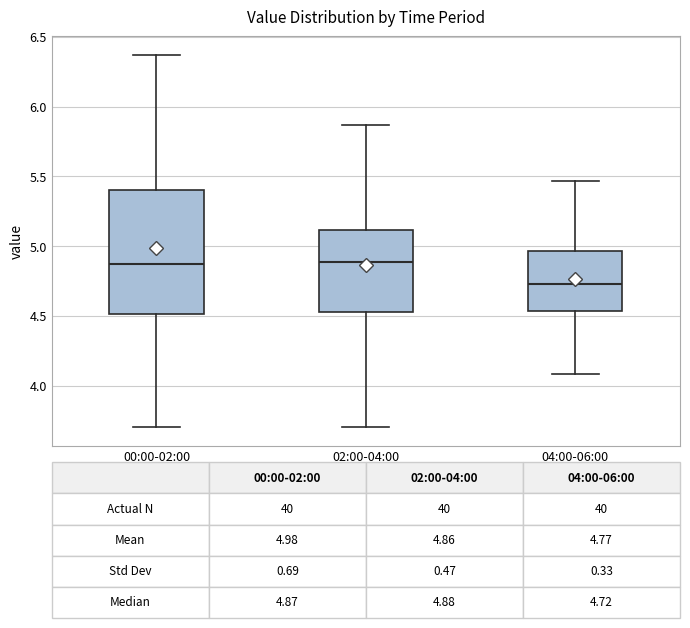

Which box is the tallest, from its lower edge to its upper edge?

00:00-02:00